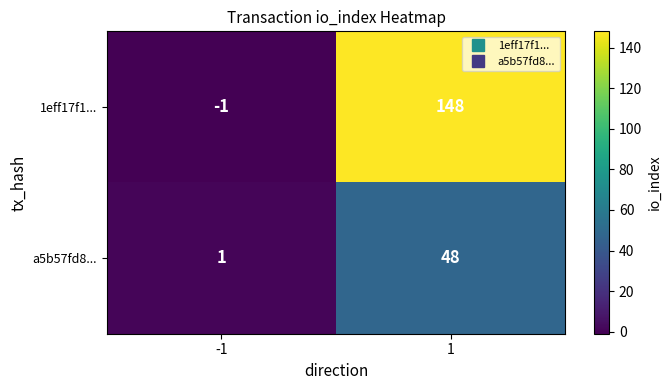

What is the sum of the a5b57fd8... values at 1 and -1?

49